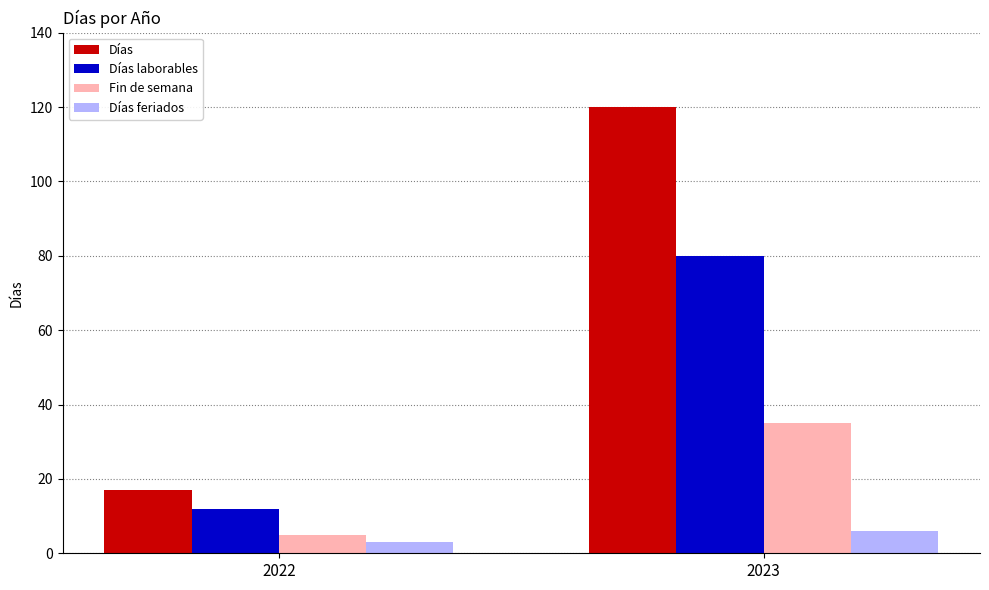

Is it true that Días equals 27 at 2022?

False